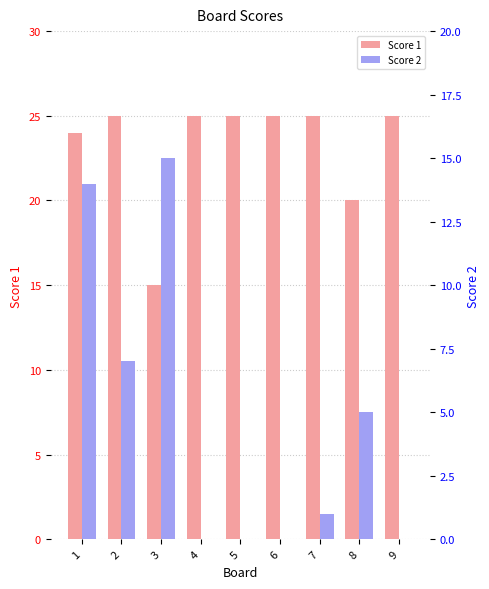

List the series in order of their overall mean, lowest first.

Score 2, Score 1